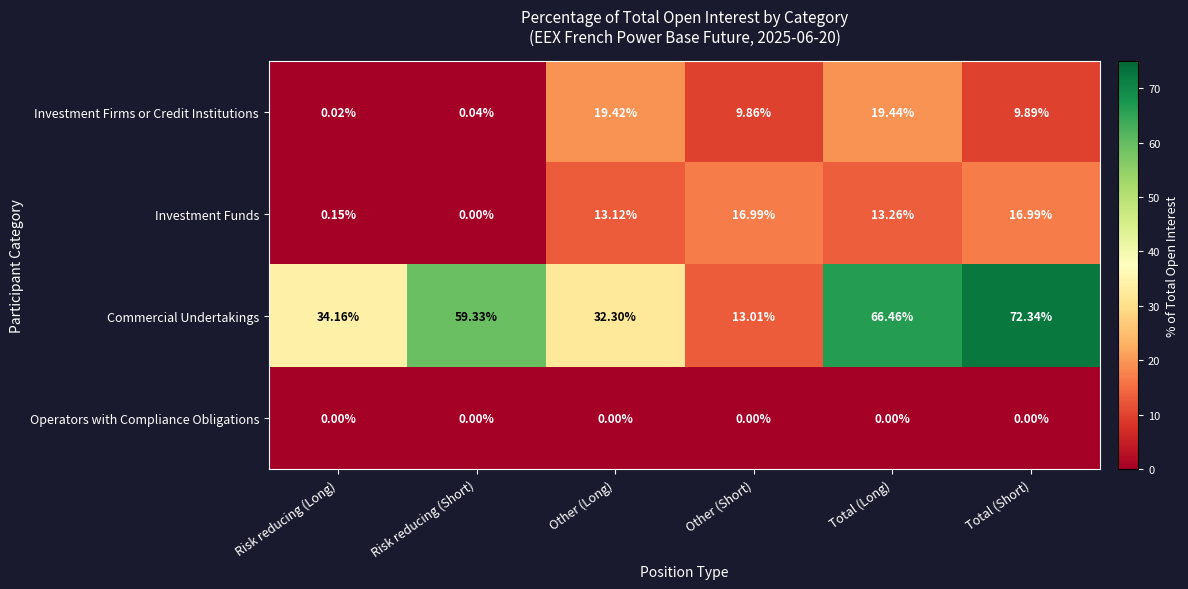

What is the greatest value displayed?

72.3